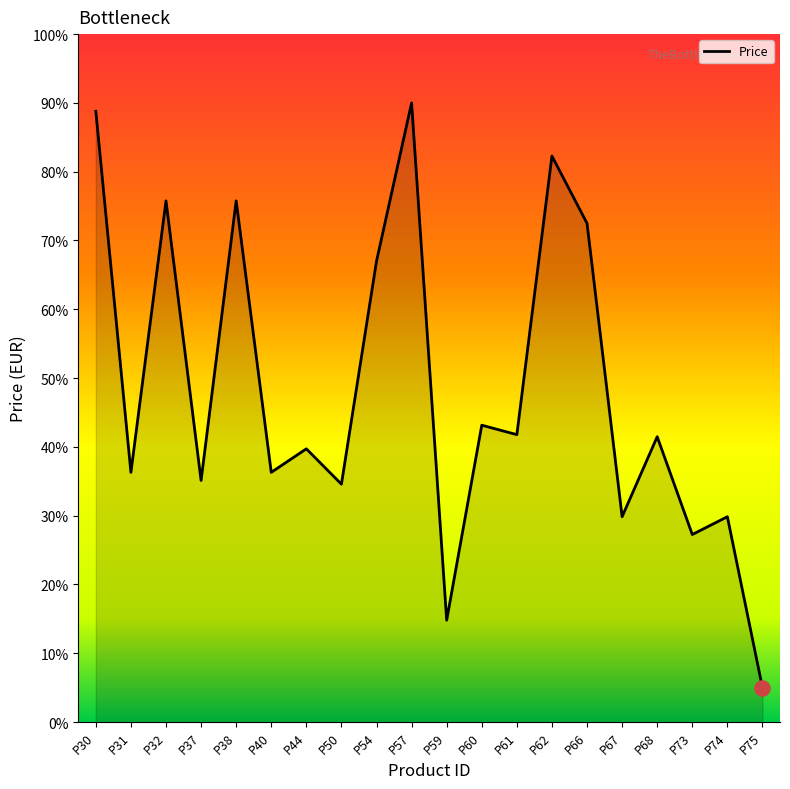

What is the change in value from P67 to P68?

+11.6